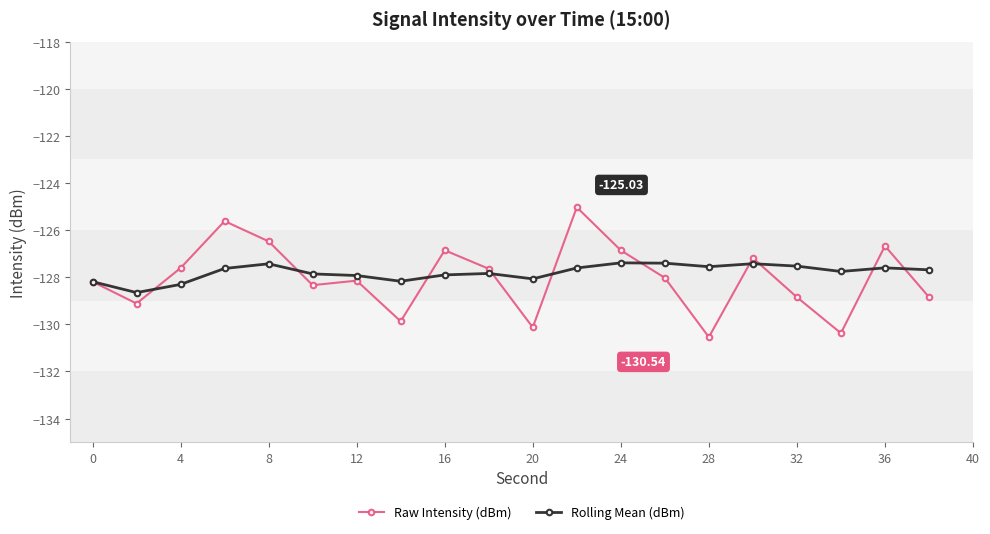

What is the difference between the maximum and minimum values in the Rolling Mean (dBm) series?

1.3